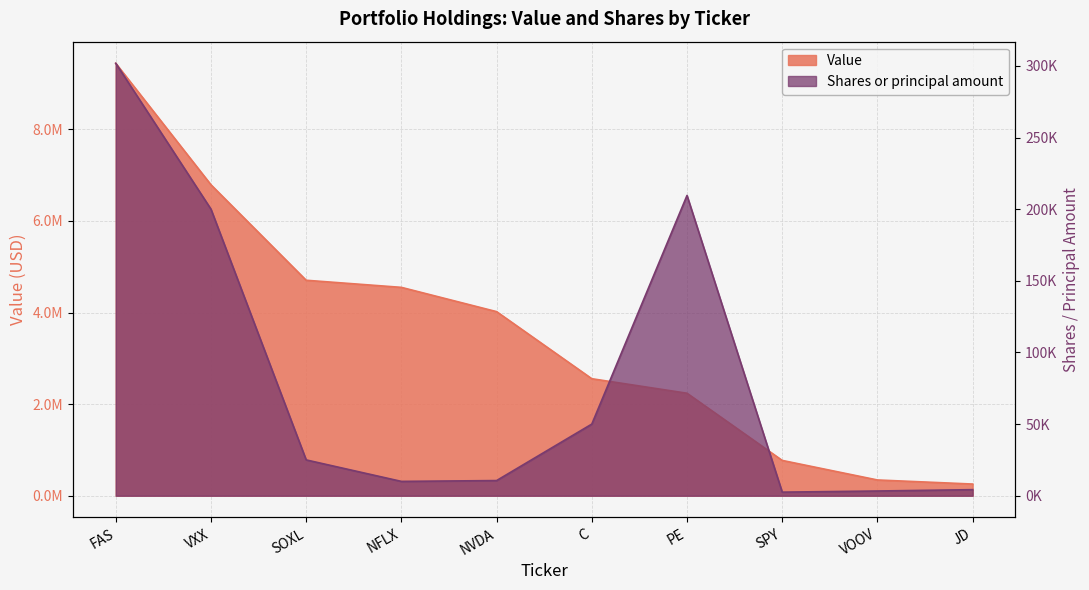

How many series are shown in this chart?

2